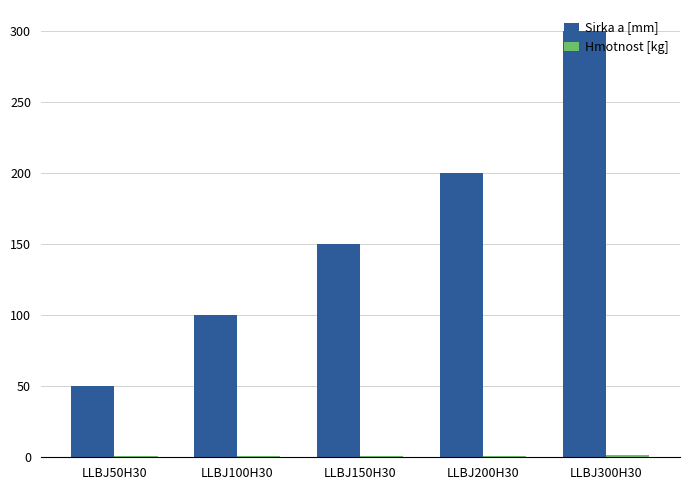

What is the maximum value shown in the chart?

300.0